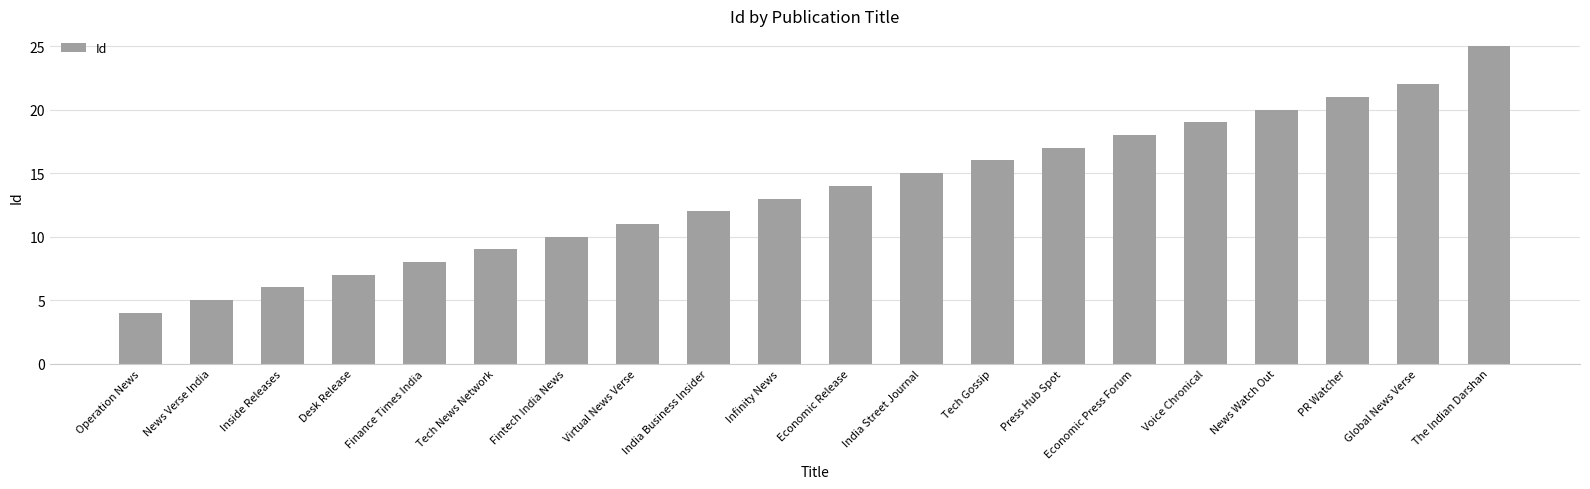

Does the chart contain any negative values?

No